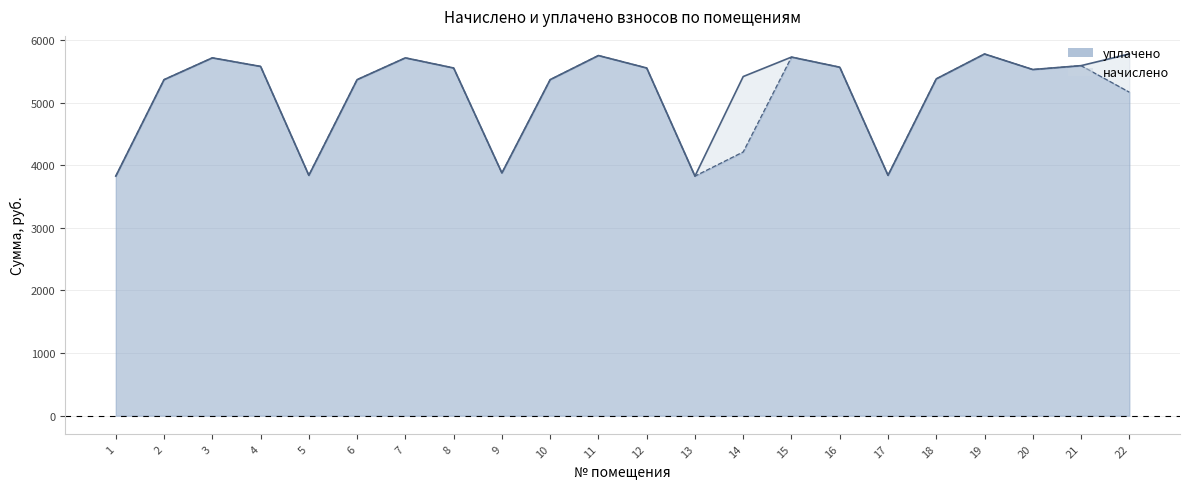

True or false: начислено has more than 2 interior local peaks.

True